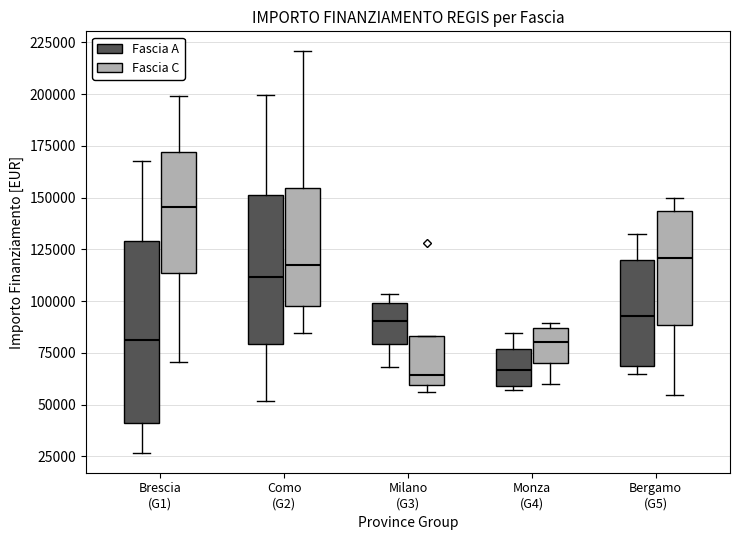

Reading left to right, transcribe this box plot: for each box, give where its median line is, the range the box spans, and where its two whiskers end, as read against the y-axis. The values are not printed on the chart, so give them approximately, as read against the axis.

Brescia (G1) (Fascia A): median 80000, box 40000 to 130000, whiskers 25000 to 170000
Brescia (G1) (Fascia C): median 145000, box 115000 to 170000, whiskers 70000 to 200000
Como (G2) (Fascia A): median 110000, box 80000 to 150000, whiskers 50000 to 200000
Como (G2) (Fascia C): median 115000, box 100000 to 155000, whiskers 85000 to 220000
Milano (G3) (Fascia A): median 90000, box 80000 to 100000, whiskers 70000 to 105000
Milano (G3) (Fascia C): median 65000, box 60000 to 85000, whiskers 55000 to 85000
Monza (G4) (Fascia A): median 65000, box 60000 to 75000, whiskers 55000 to 85000
Monza (G4) (Fascia C): median 80000, box 70000 to 85000, whiskers 60000 to 90000
Bergamo (G5) (Fascia A): median 95000, box 70000 to 120000, whiskers 65000 to 130000
Bergamo (G5) (Fascia C): median 120000, box 90000 to 145000, whiskers 55000 to 150000